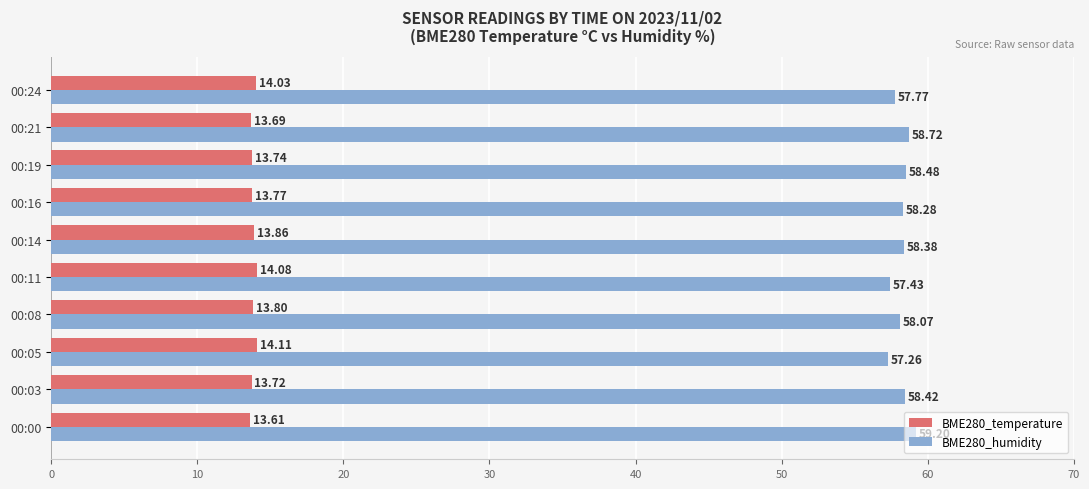

Rank the series by their average value, from highest to lowest.

BME280_humidity, BME280_temperature